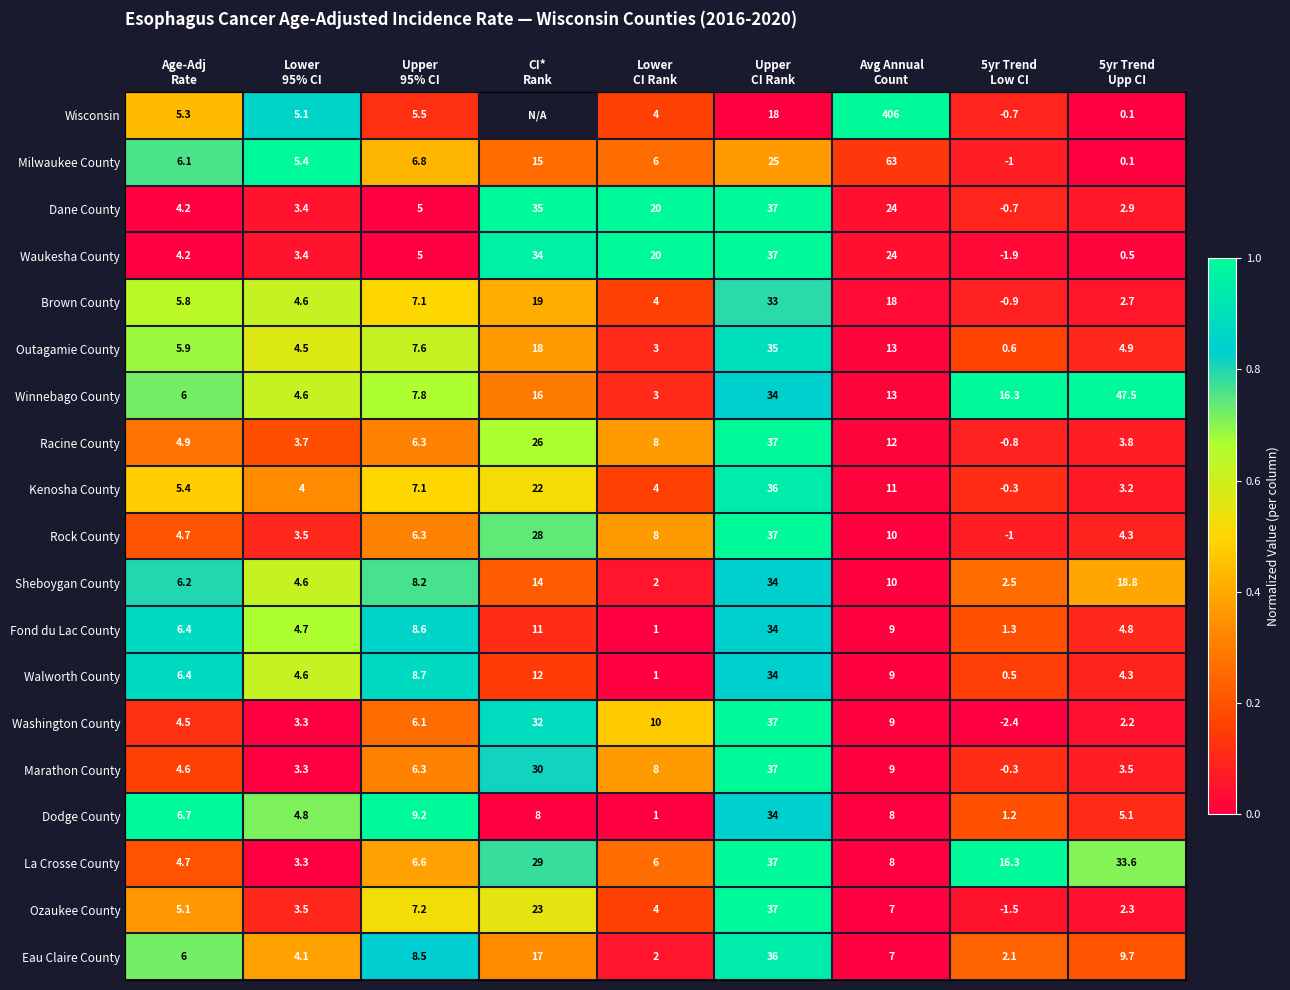

What is the spread (max minus min) of values at Age-Adj
Rate?

2.5